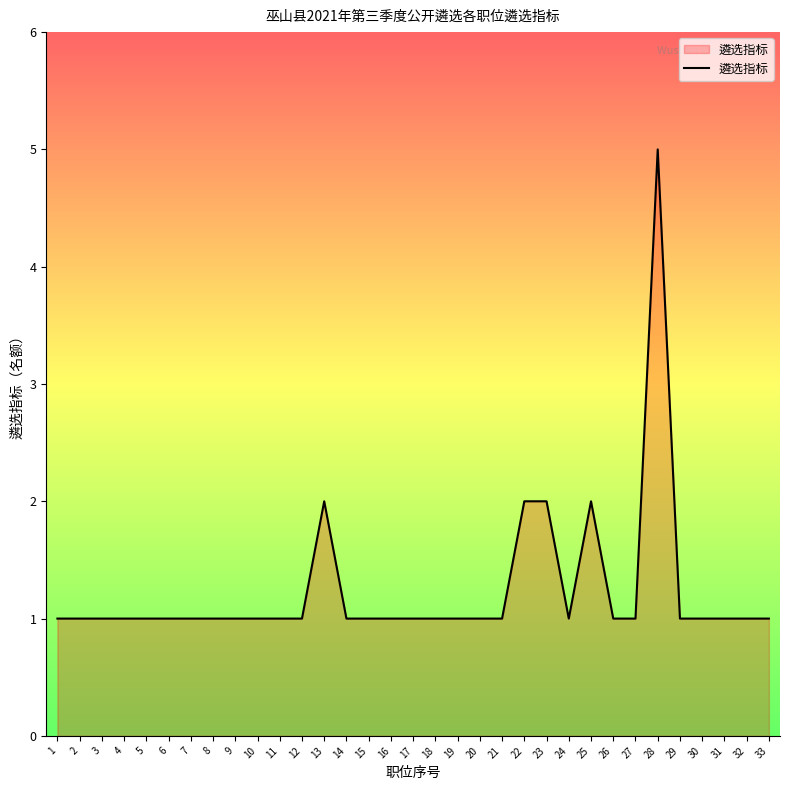

Is it true that the value at 29 is 2?

False